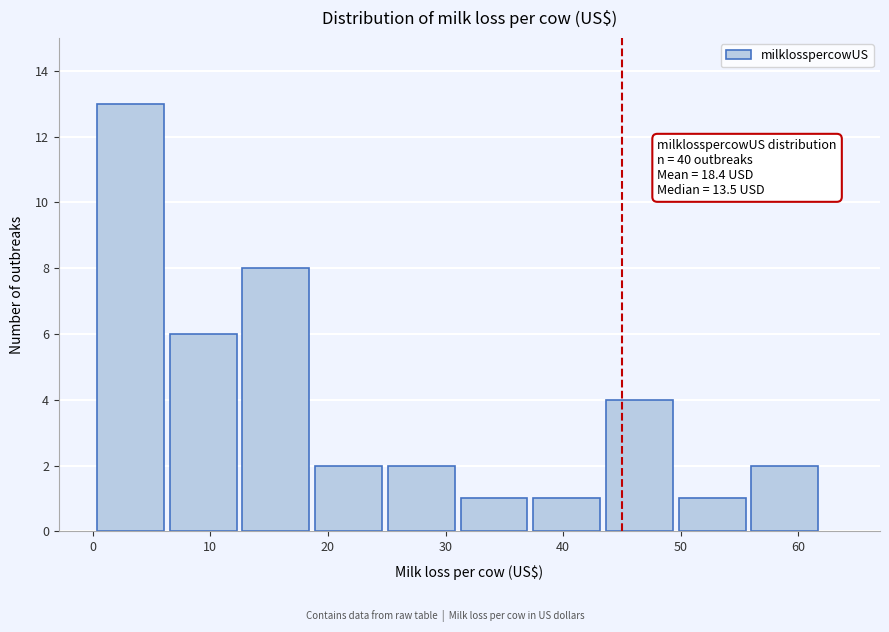

Over which range of the x-axis is the bar tallest?

0 to 6